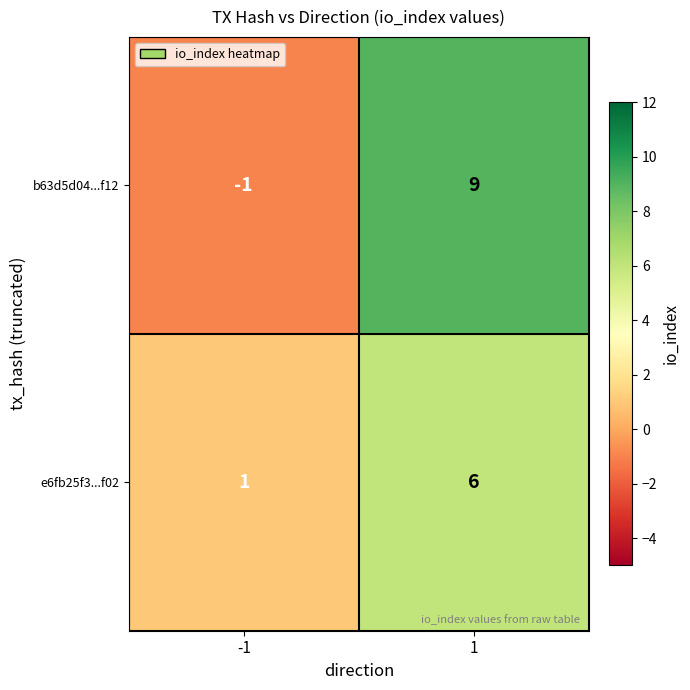

Which series has the largest range (max minus min)?

b63d5d04...f12